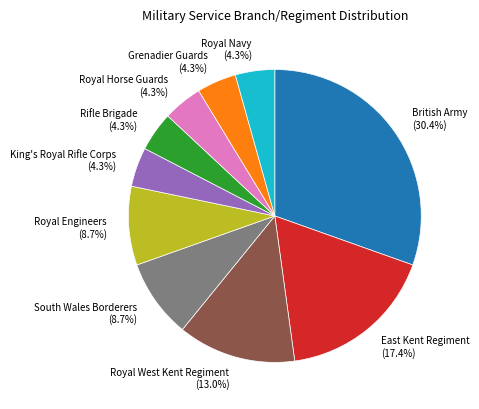

To the nearest percent, what portion does Royal Navy represent?

4%